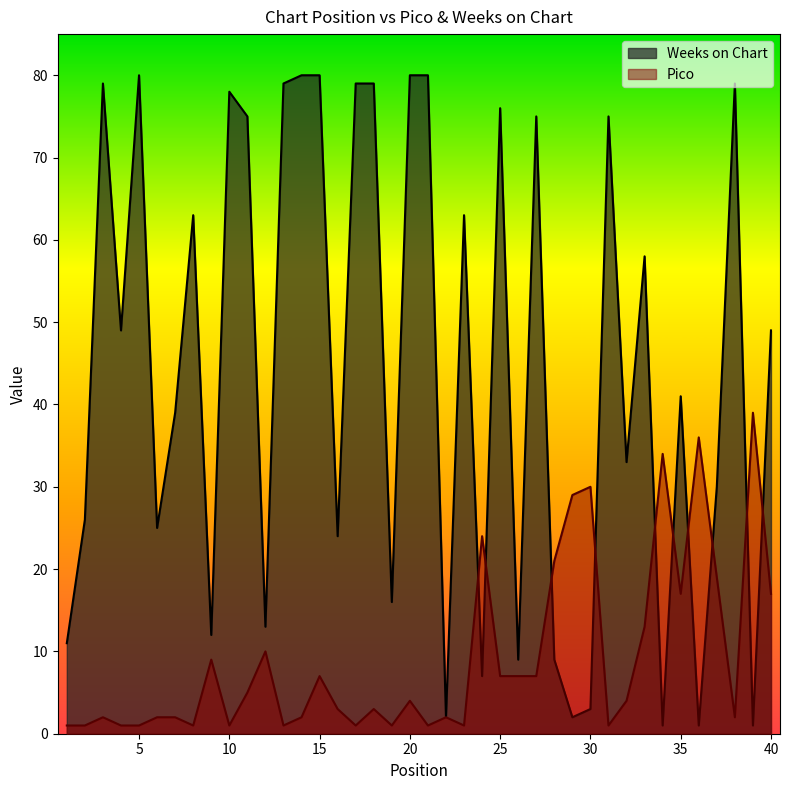

Which series changed the most between 8 and 18?

Weeks on Chart